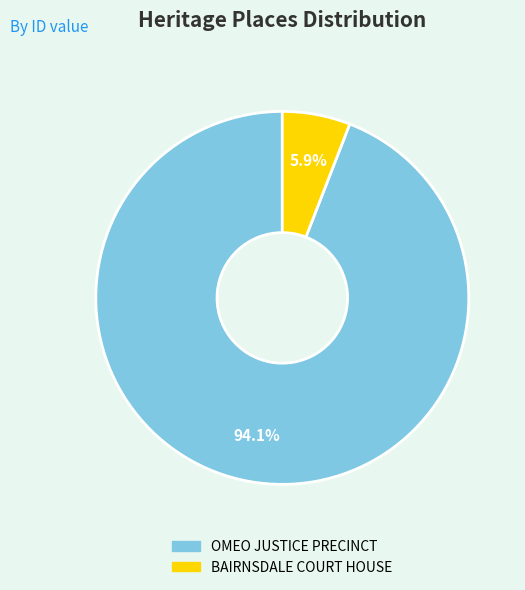

What percentage is the BAIRNSDALE COURT HOUSE slice, to the nearest percent?

6%